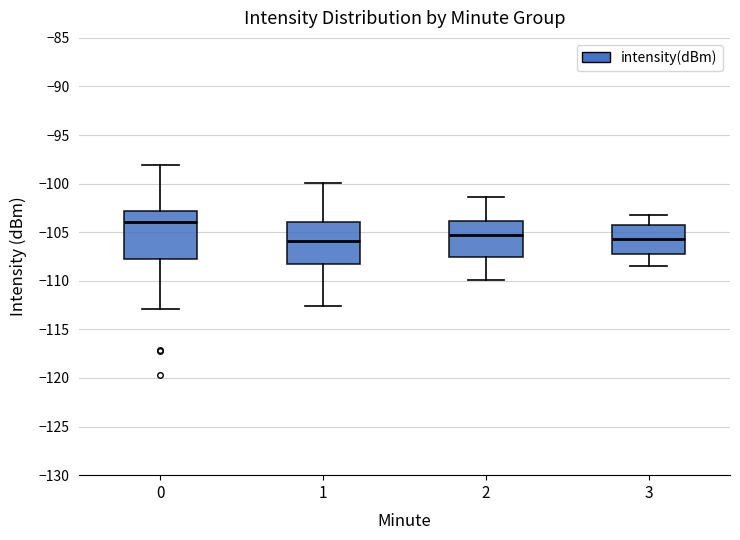

Reading left to right, transcribe this box plot: for each box, give where its median line is, the range the box spans, and where its two whiskers end, as read against the y-axis. The values are not printed on the chart, so give them approximately, as read against the axis.

0: median -104.0, box -107.5 to -103.0, whiskers -113.0 to -98.0
1: median -106.0, box -108.5 to -104.0, whiskers -112.5 to -100.0
2: median -105.5, box -107.5 to -104.0, whiskers -110.0 to -101.5
3: median -105.5, box -107.5 to -104.5, whiskers -108.5 to -103.0